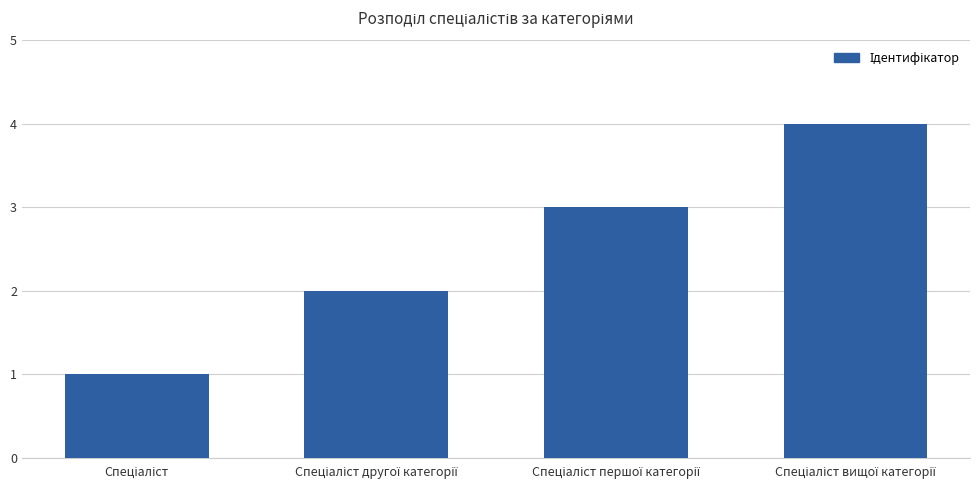

What is the maximum value shown in the chart?

4